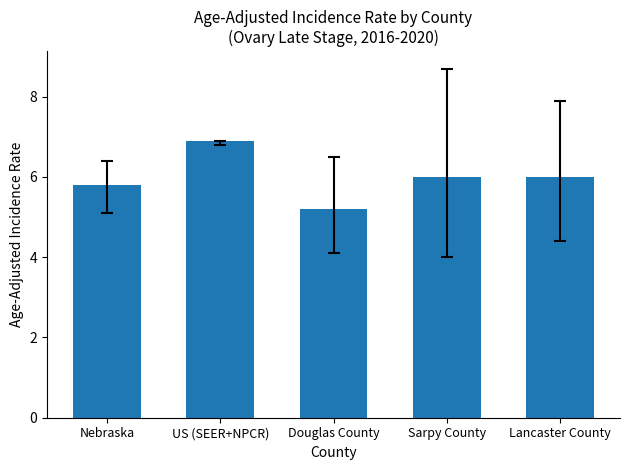

What is the difference between the values at US (SEER+NPCR) and Nebraska?

1.1